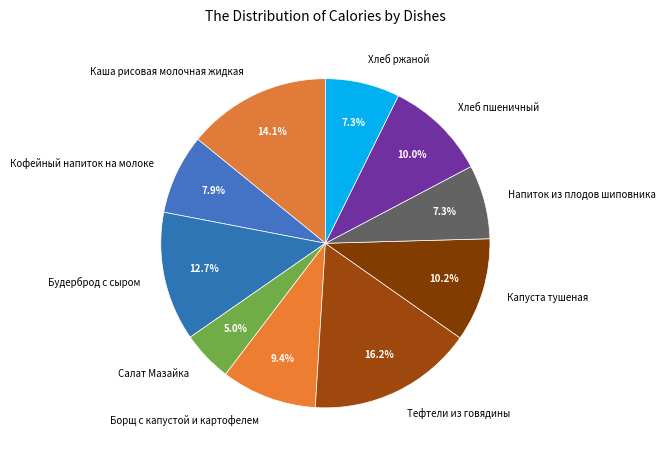

Which slice is the smallest?

Салат Мазайка